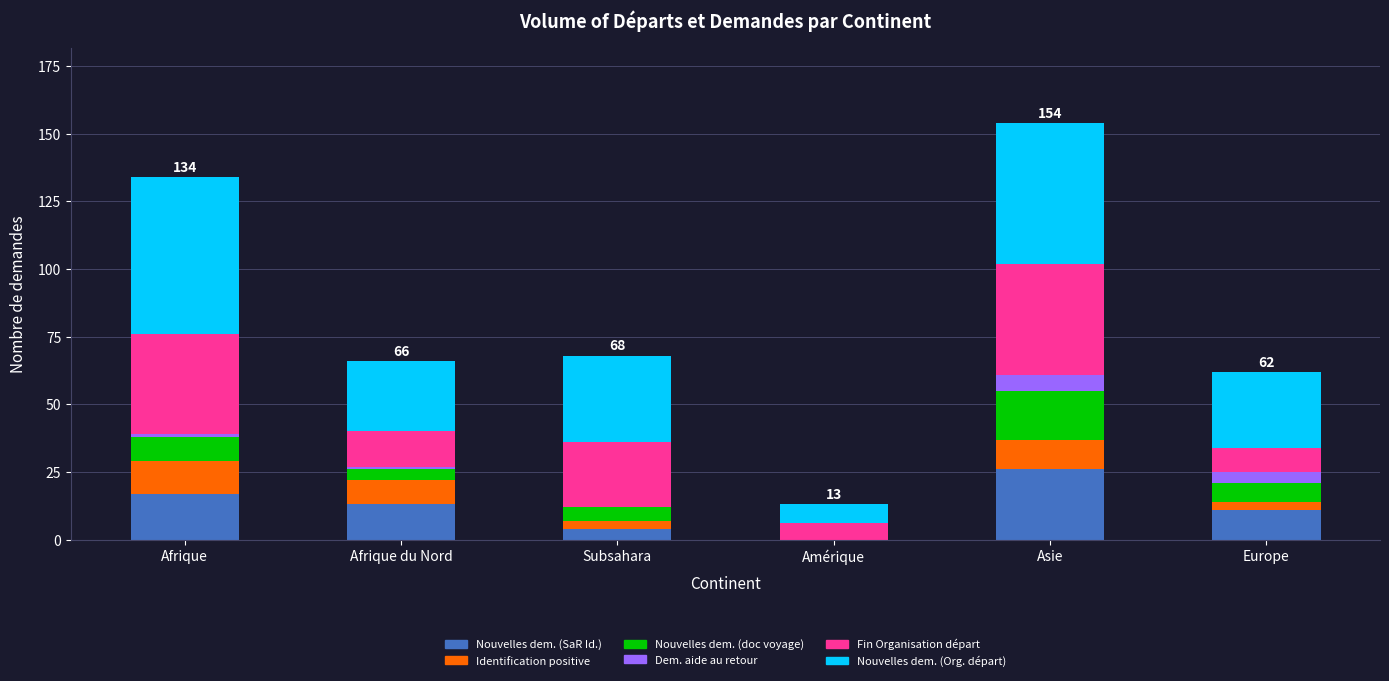

What is the maximum value for Nouvelles dem. (SaR Id.)?

26